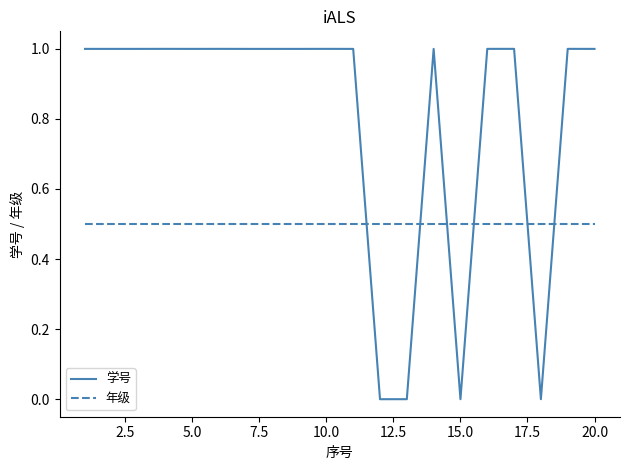

What is the difference between the maximum and minimum values in the 学号 series?

1.0